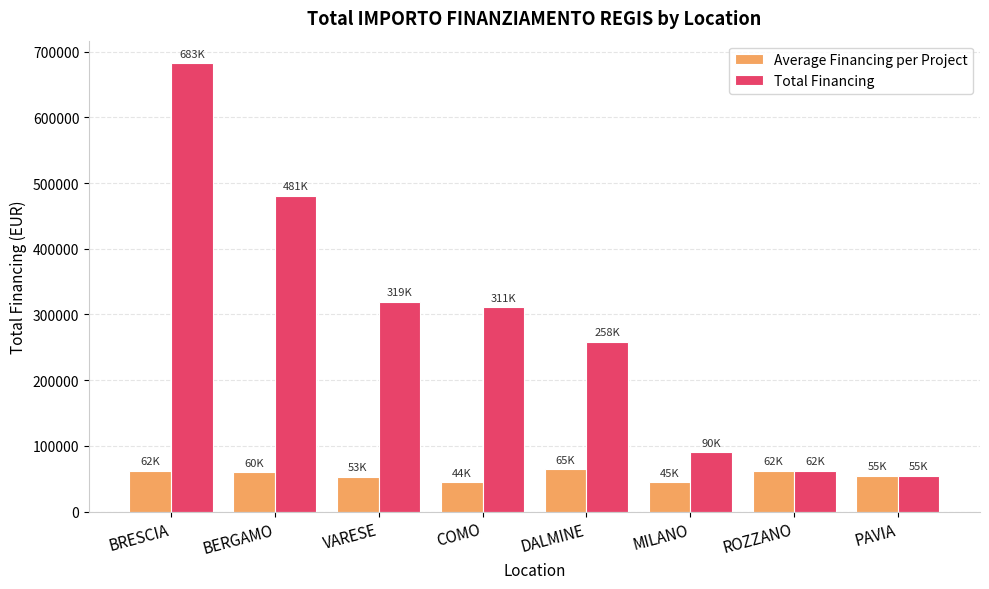

Which series has the largest total across all categories?

Total Financing